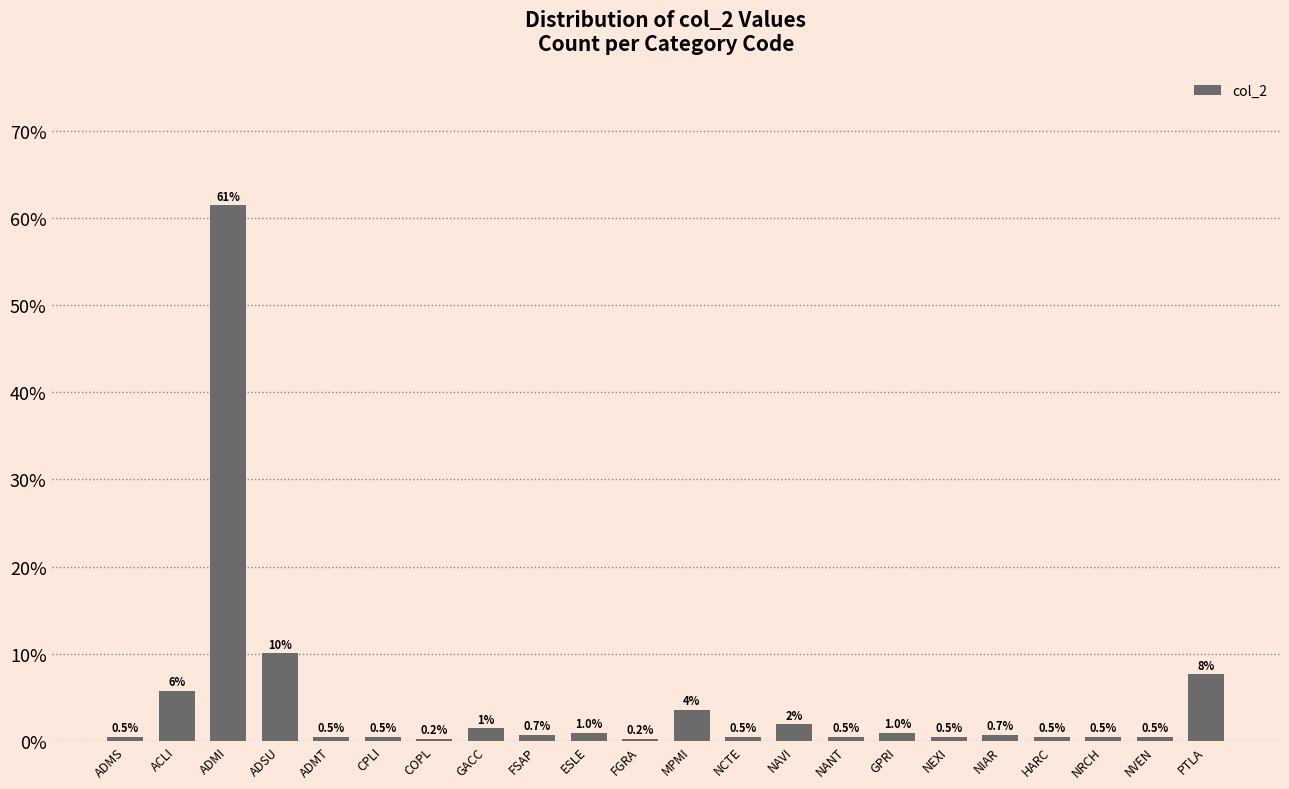

What is the label of the 10th bar from the left?

ESLE